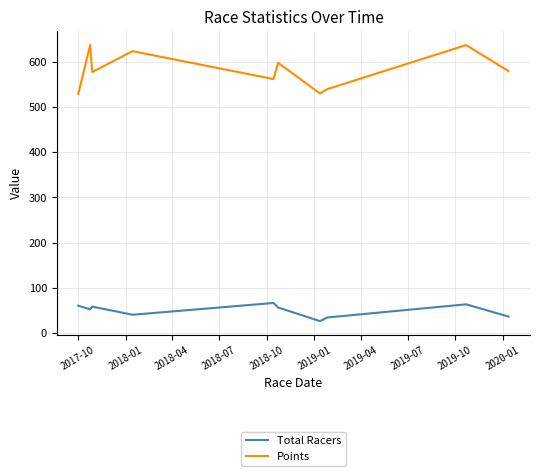

How many values in the Points series exceed 578?

5